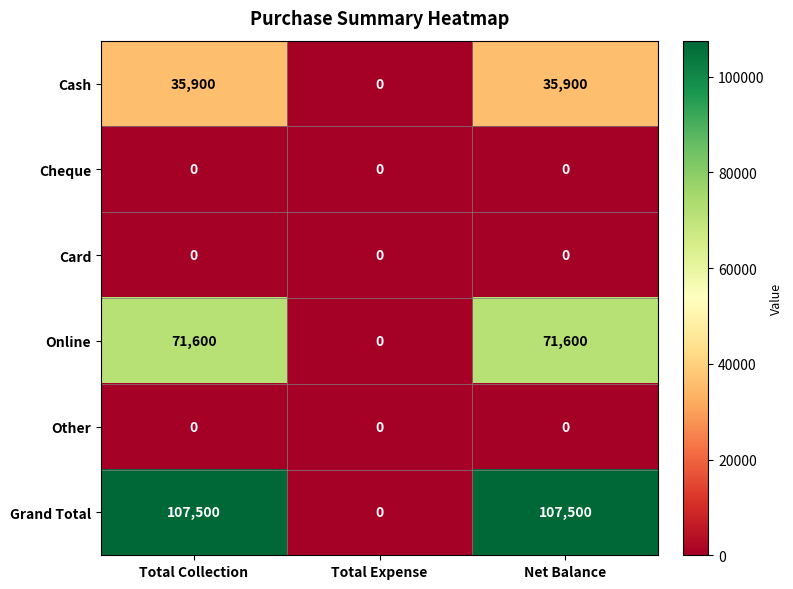

Which category has the lowest value in the Grand Total series?

Total Expense